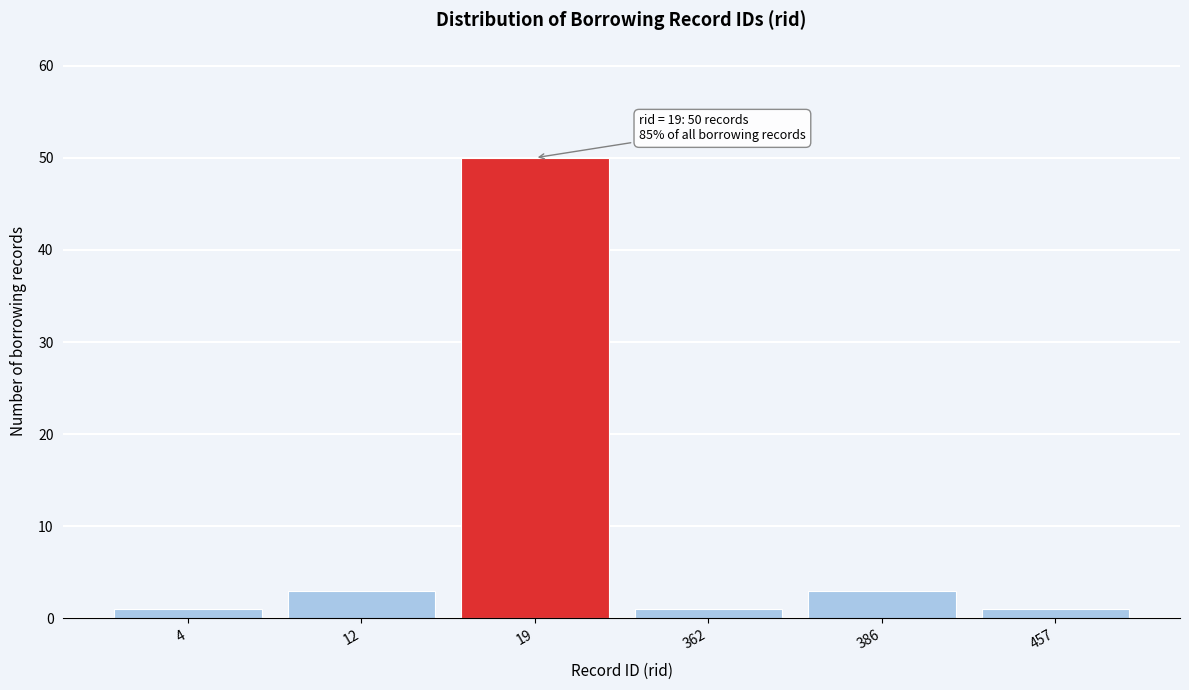

Reading right to left, list all the values displayed in this chart.

457=1	386=3	362=1	19=50	12=3	4=1